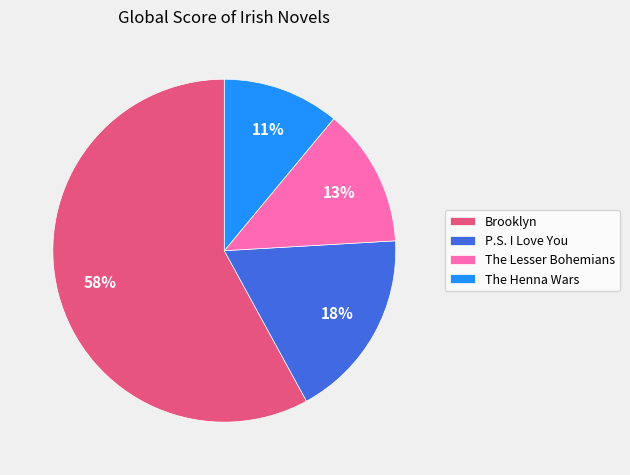

What is the majority slice?

Brooklyn